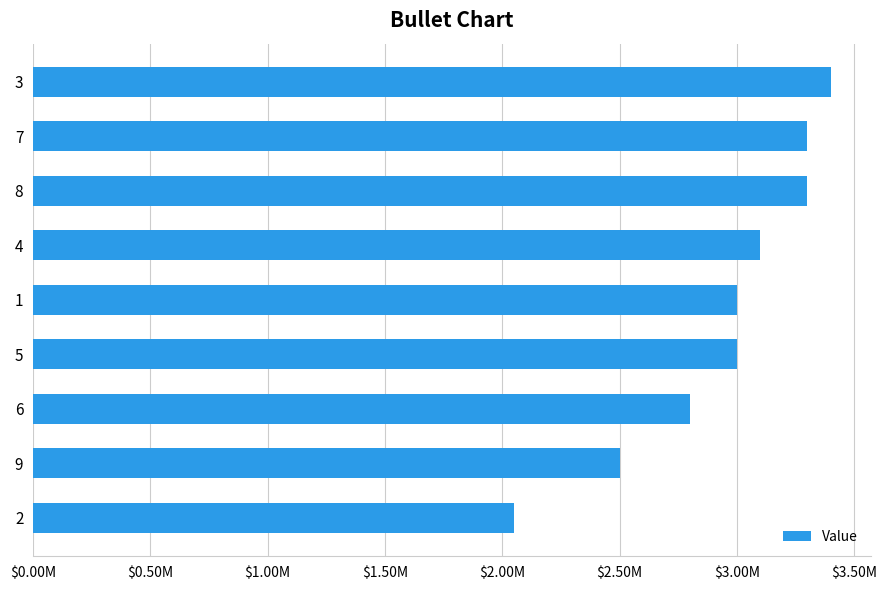

Are the bars horizontal?

Yes